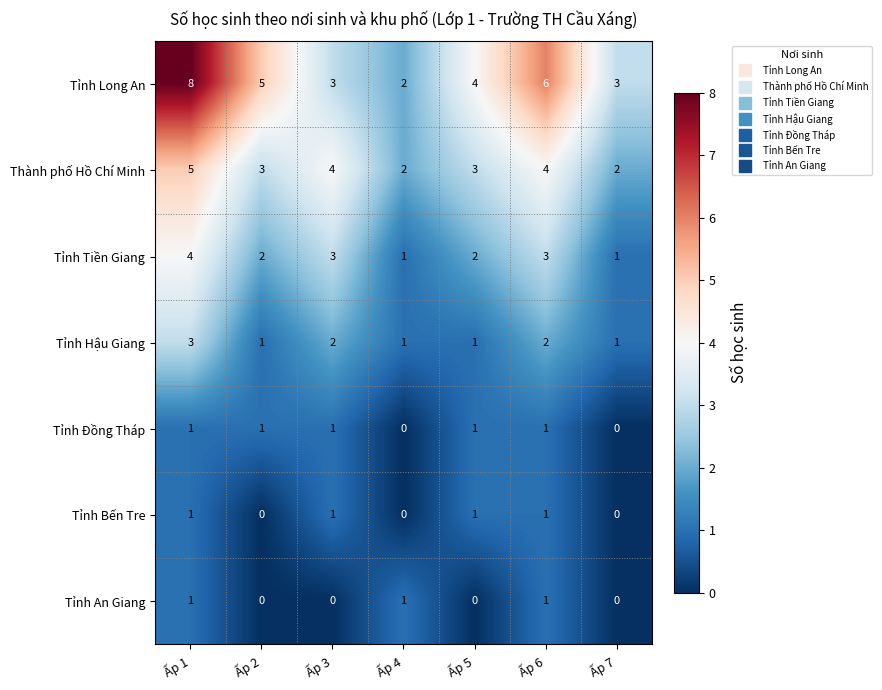

What is the highest value of the Tỉnh Hậu Giang series?

3